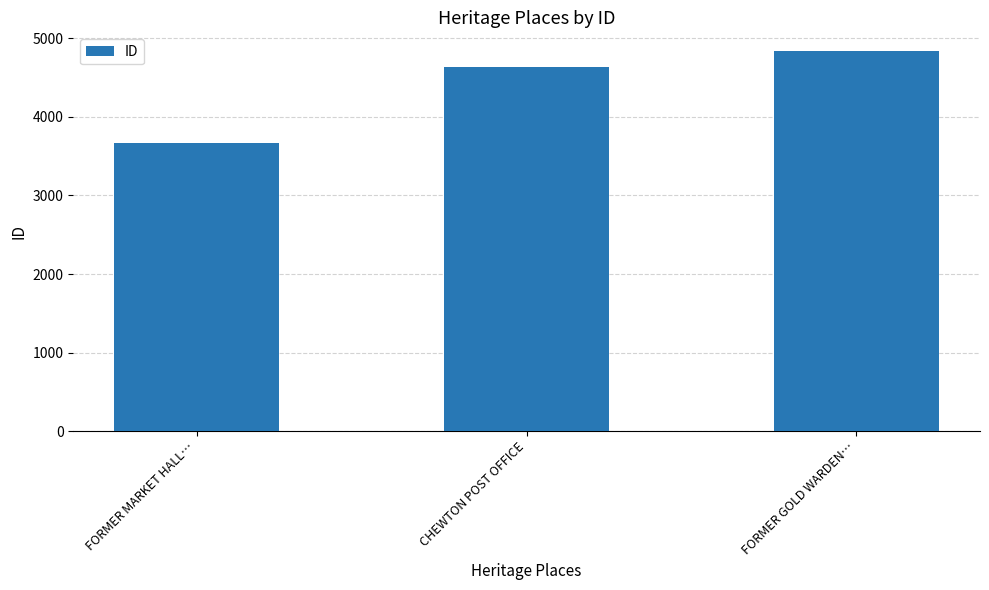

What is the sum of all values?

13140